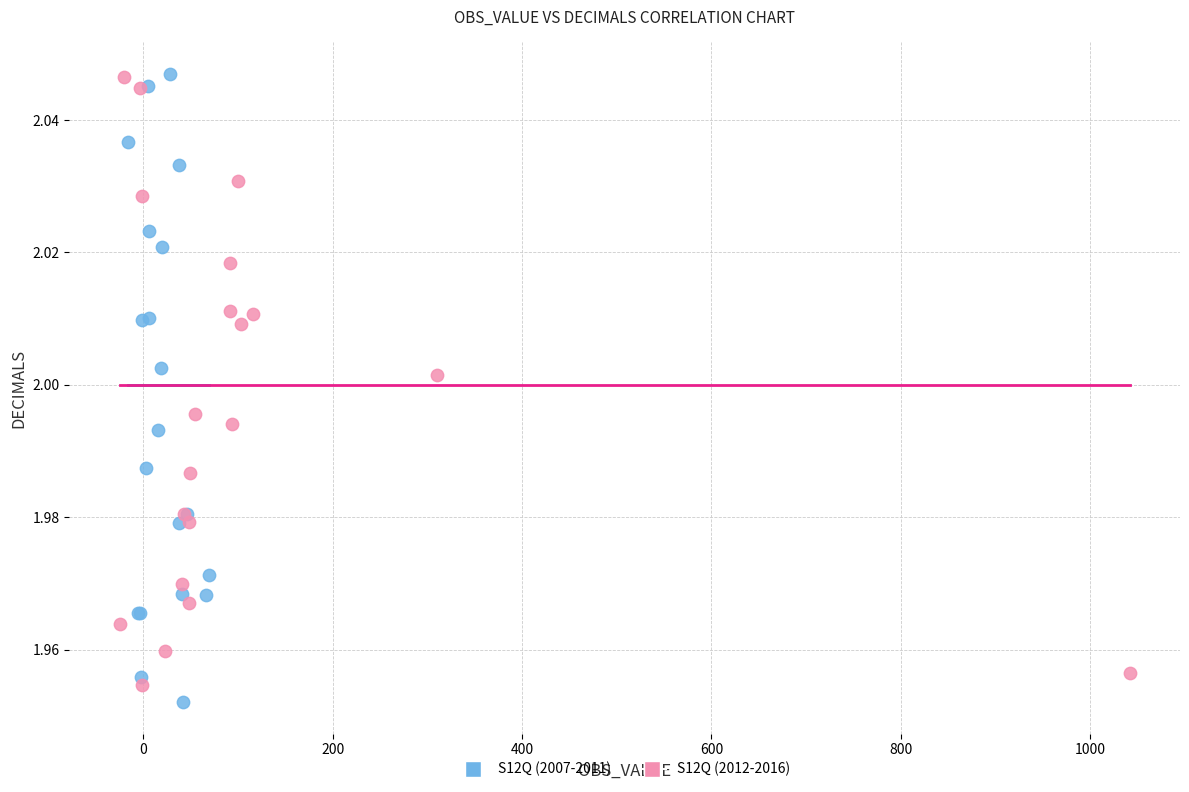

What are all the series names shown in the legend?

S12Q (2007-2011), S12Q (2012-2016)